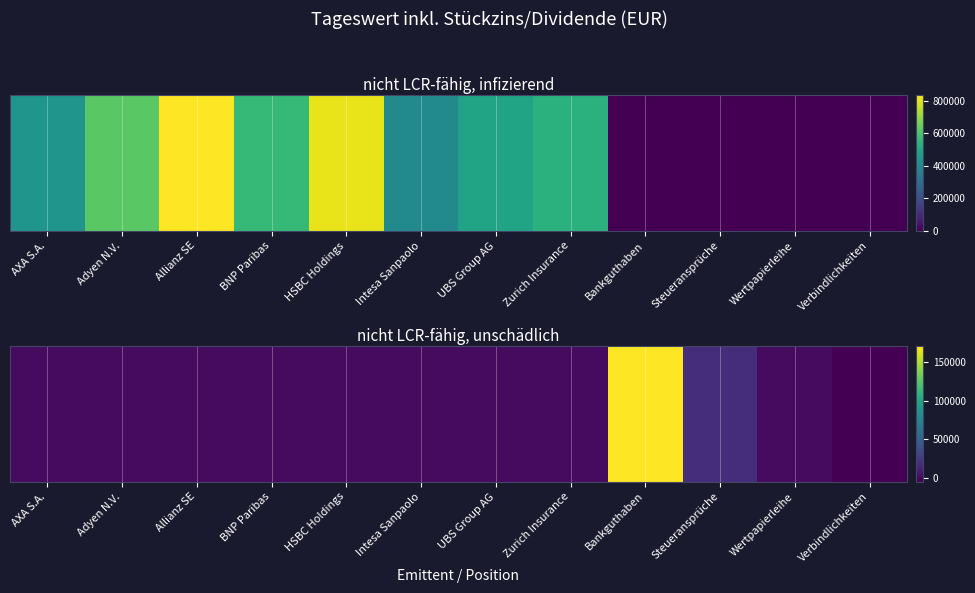

Reading left to right, extract all data points from this chart.

AXA S.A.=0.0	Adyen N.V.=0.0	Allianz SE=0.0	BNP Paribas=0.0	HSBC Holdings=0.0	Intesa Sanpaolo=0.0	UBS Group AG=0.0	Zurich Insurance=0.0	Bankguthaben=170609.1	Steueransprüche=18030.2	Wertpapierleihe=131.0	Verbindlichkeiten=-4823.7